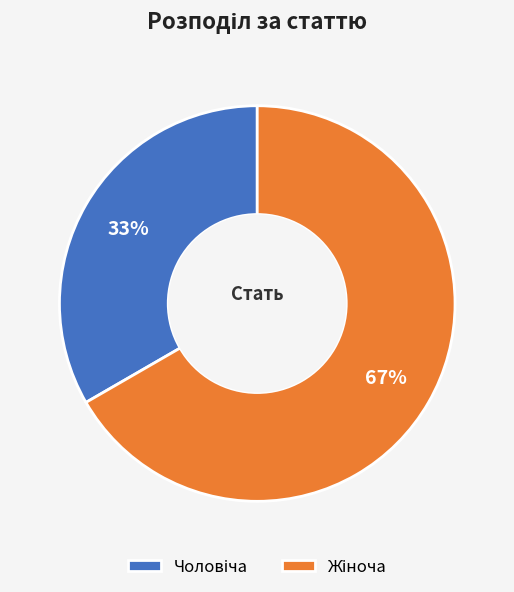

To the nearest percent, what is the average slice percentage?

50%